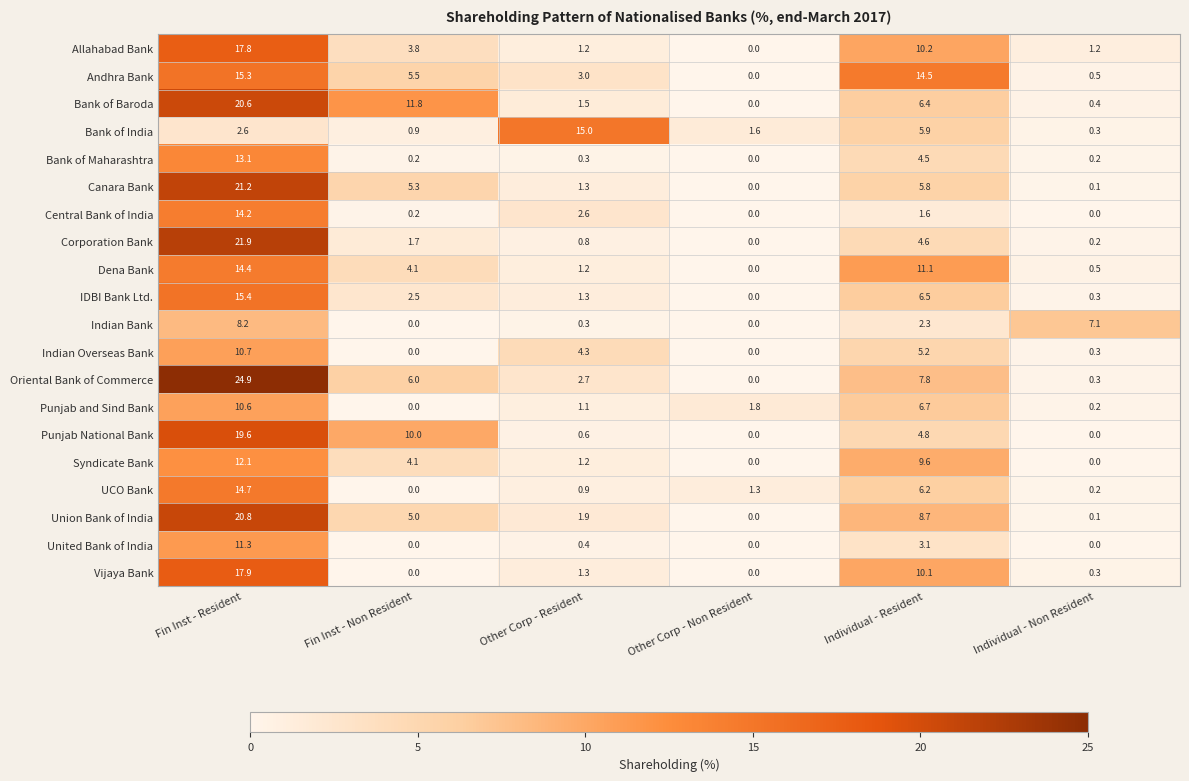

At how many categories does at least one series exceed 1?

6